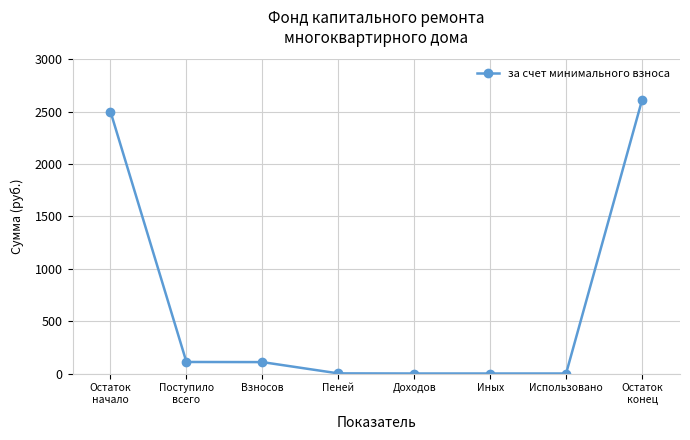

Count the number of values greater than 108.

4